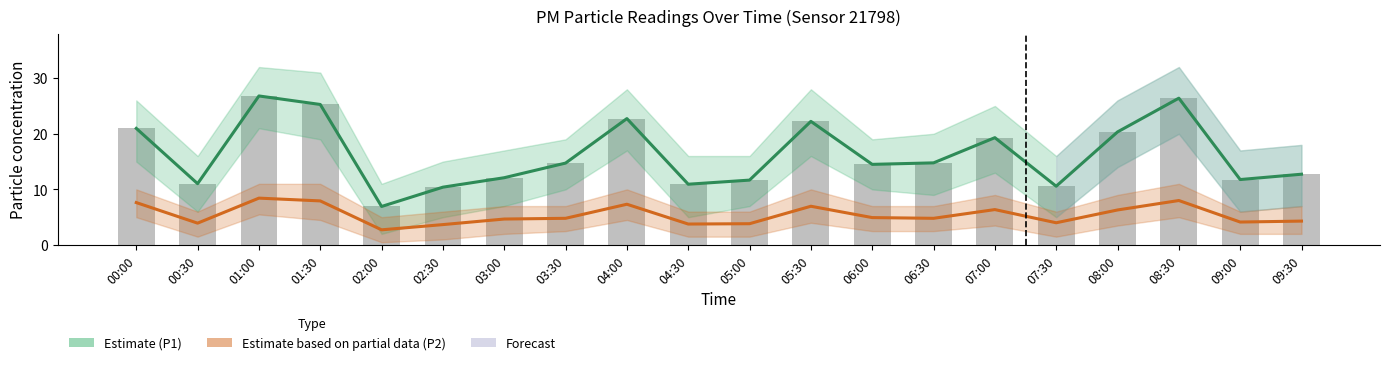

What is the label of the 1st bar from the left?

00:00